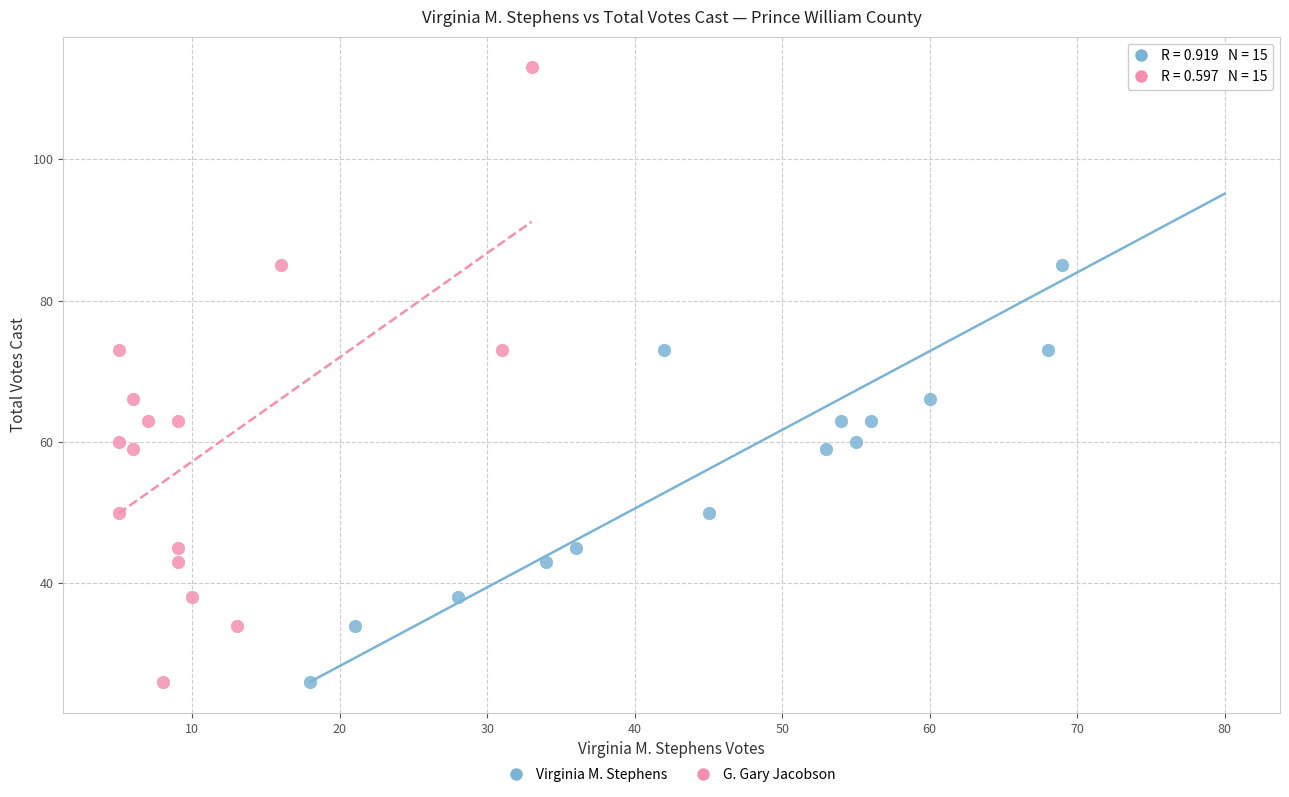

What are all the series names shown in the legend?

Virginia M. Stephens, G. Gary Jacobson